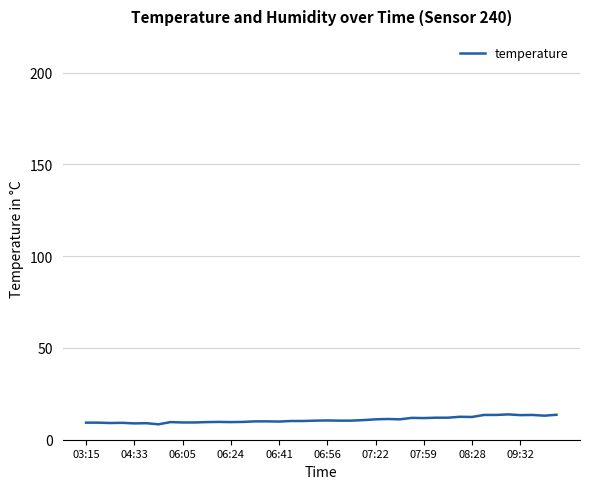

What is the difference between the maximum and minimum values?

5.4